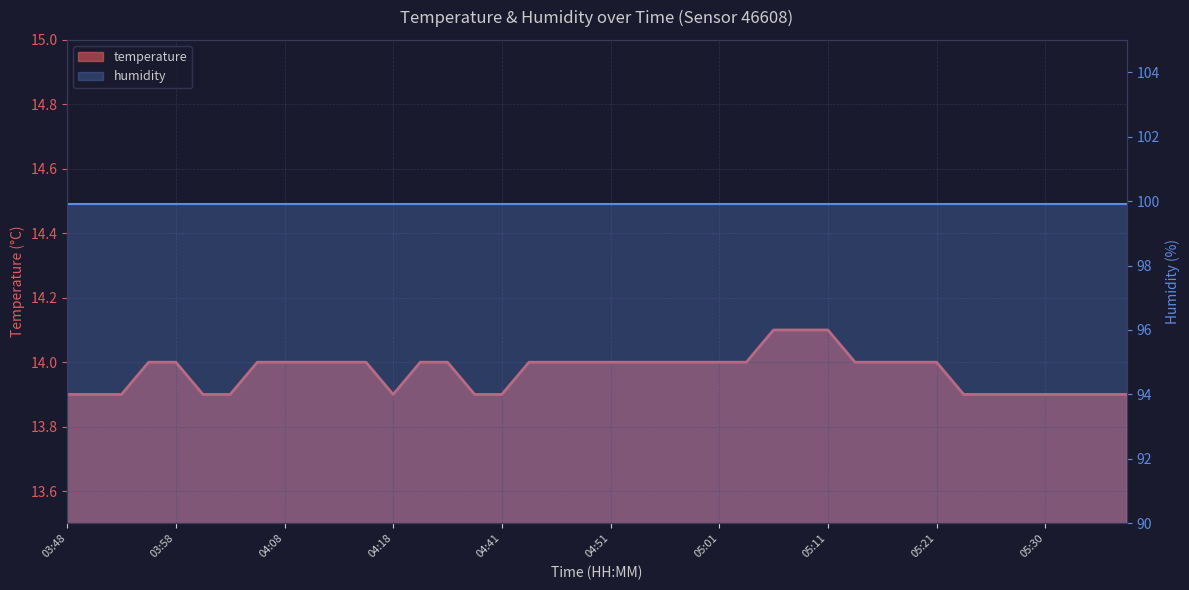

What is the difference between the maximum and minimum values?

0.2